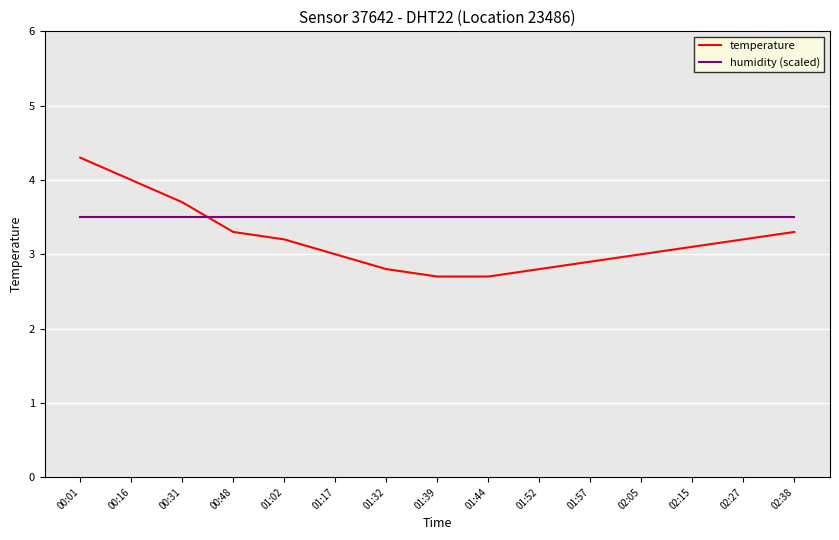

Which series has the widest spread of values?

temperature